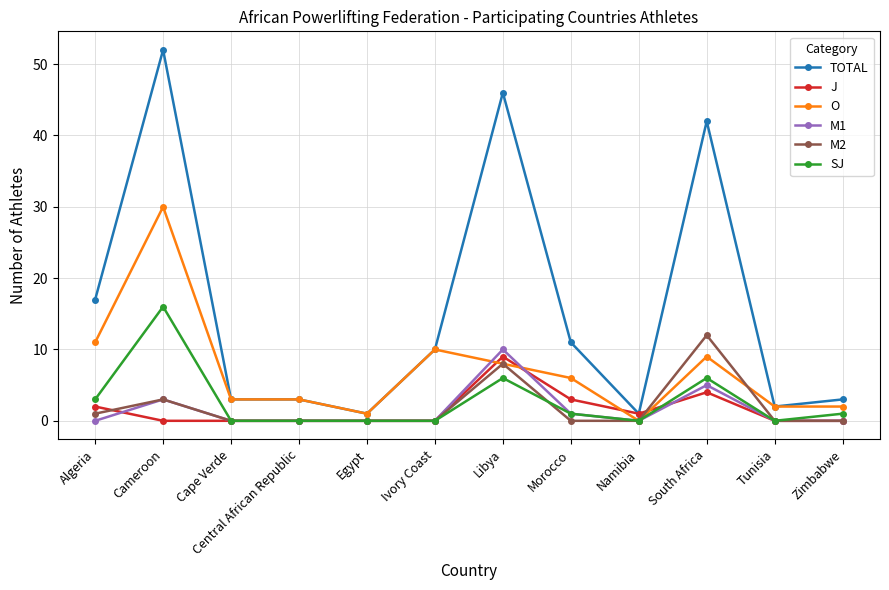

At which label does TOTAL reach its peak?

Cameroon